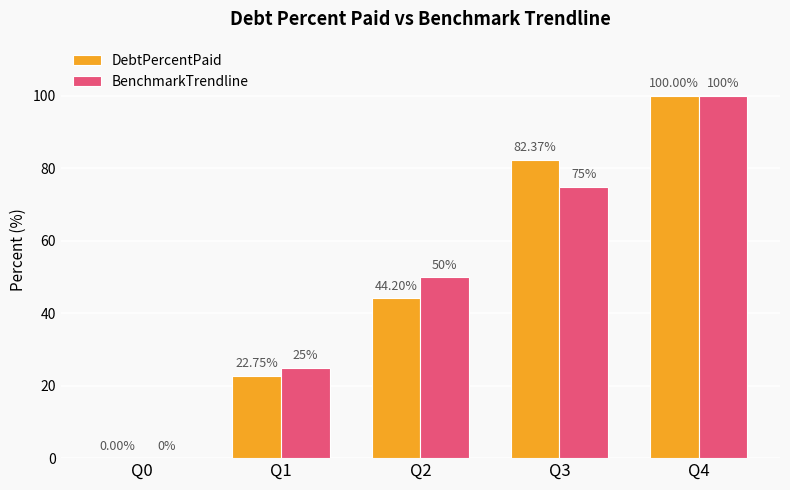

What are all the series names shown in the legend?

DebtPercentPaid, BenchmarkTrendline